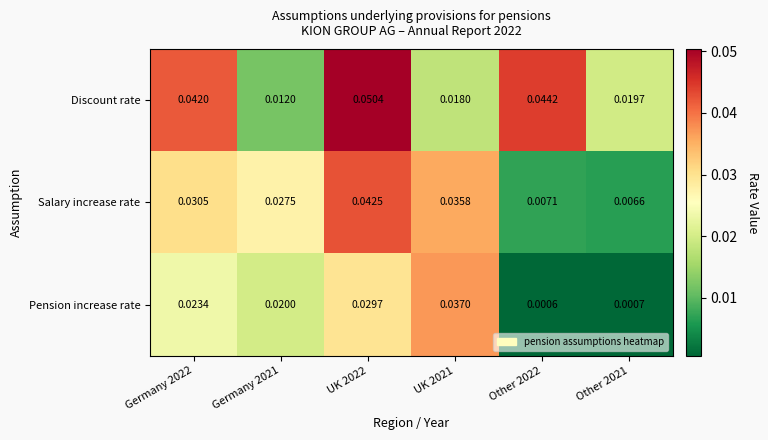

At Germany 2022, list the series in order from smallest to largest.

Pension increase rate, Salary increase rate, Discount rate